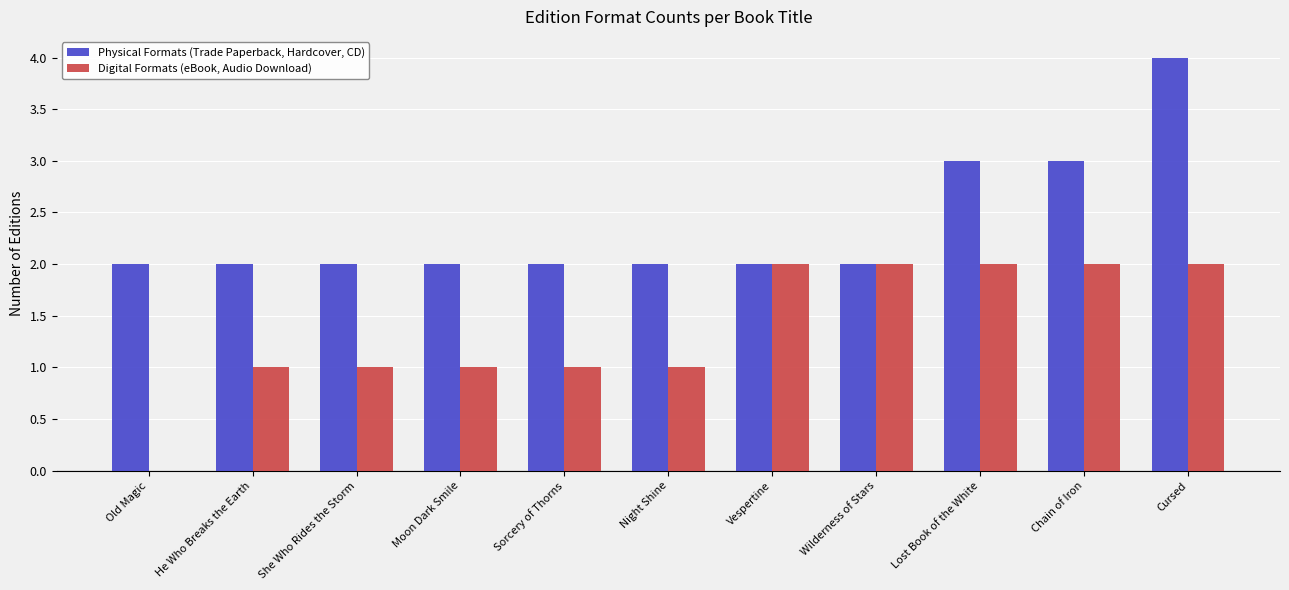

Which series changed the most between Lost Book of the White and Cursed?

Physical Formats (Trade Paperback, Hardcover, CD)